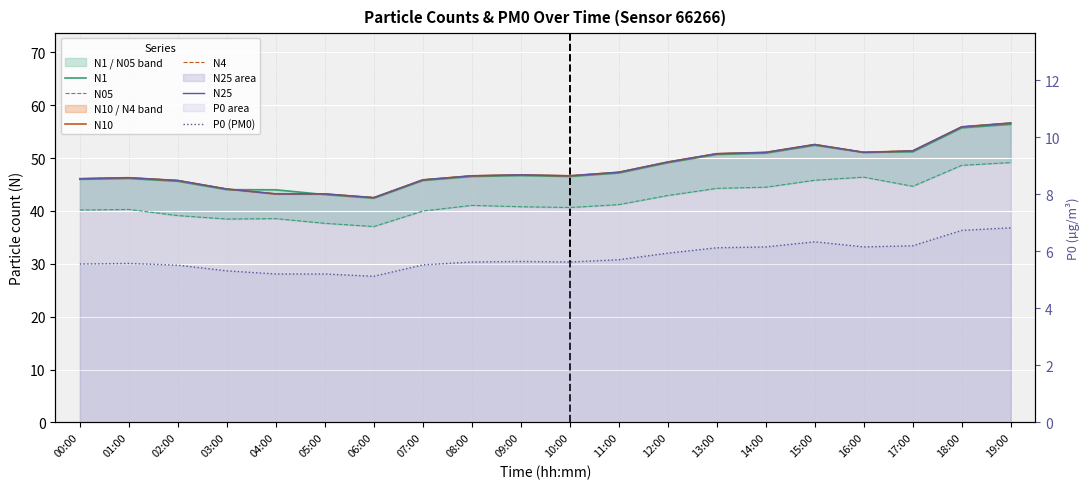

At which label is N25 closest to 49?

12:00